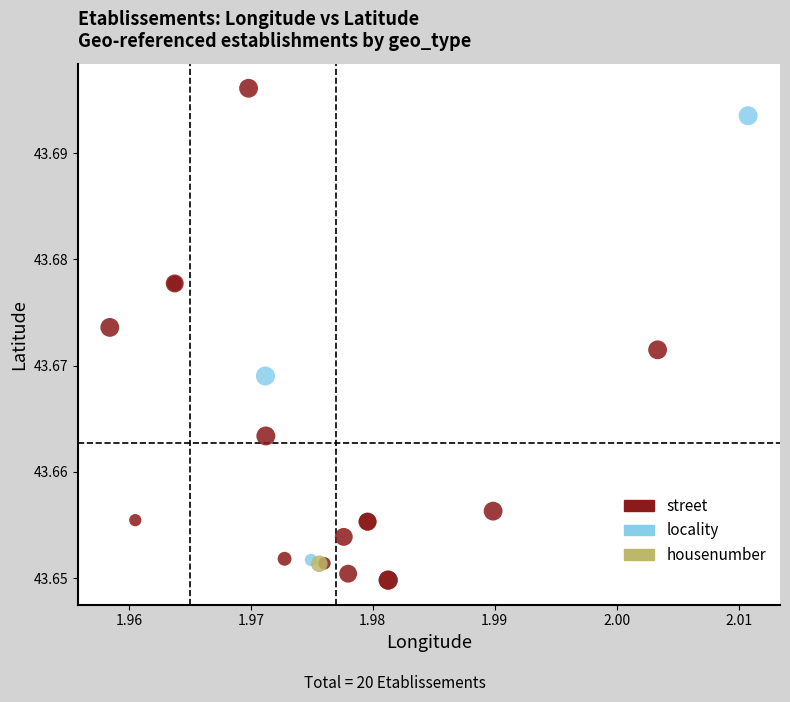

What are all the series names shown in the legend?

street, locality, housenumber